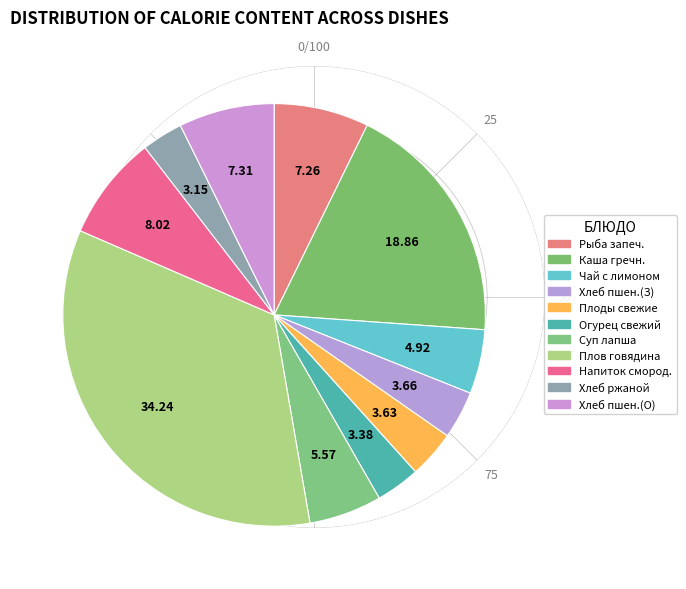

Is there any slice that represents more than half of the pie?

No